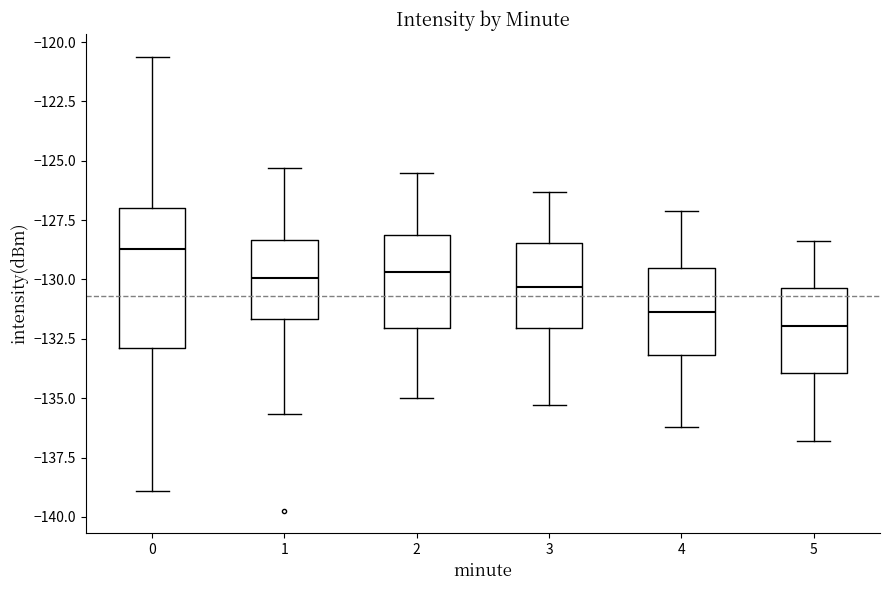

Which box's median line is the highest?

0